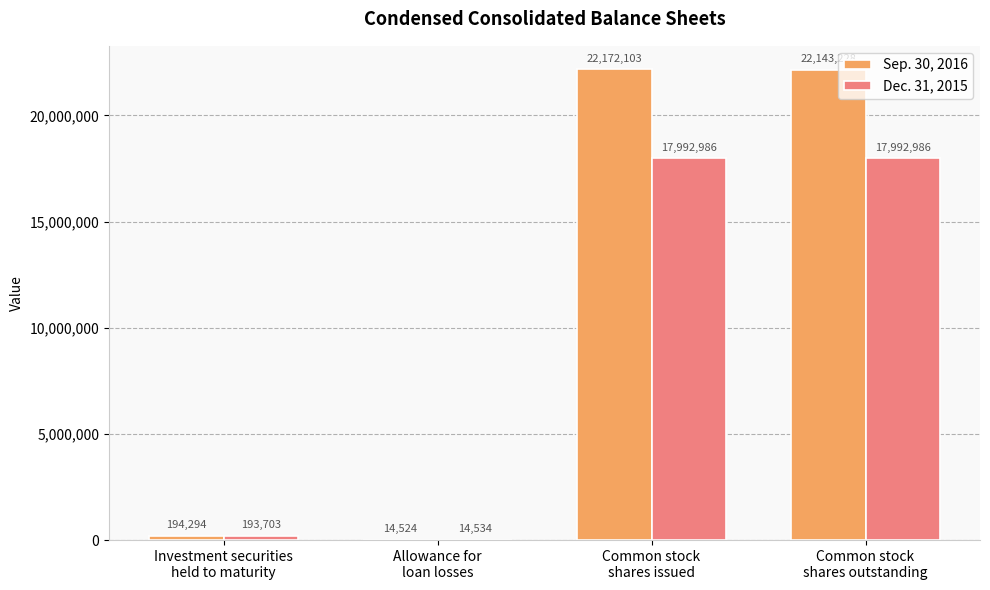

What is the maximum value for Dec. 31, 2015?

17992986